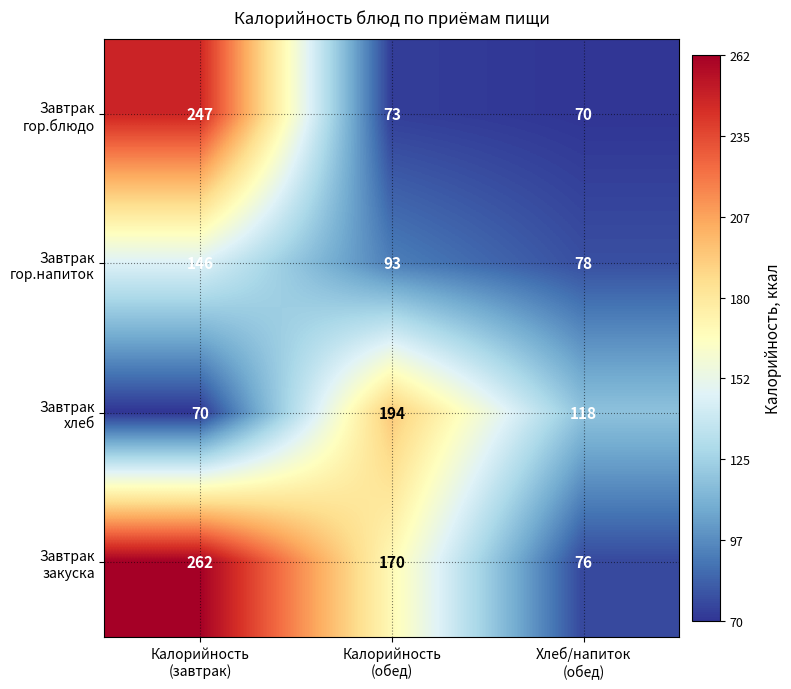

What is the maximum value shown in the chart?

262